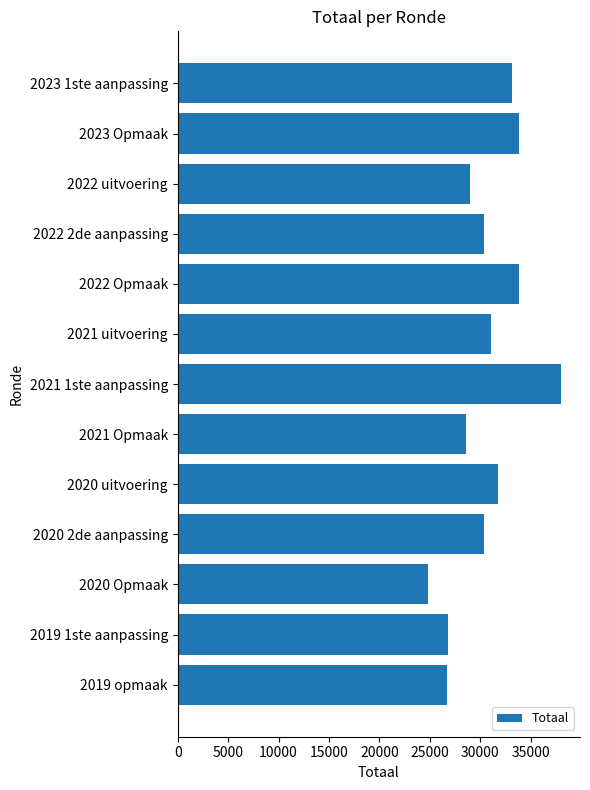

What is the difference between the maximum and second lowest values?

11311